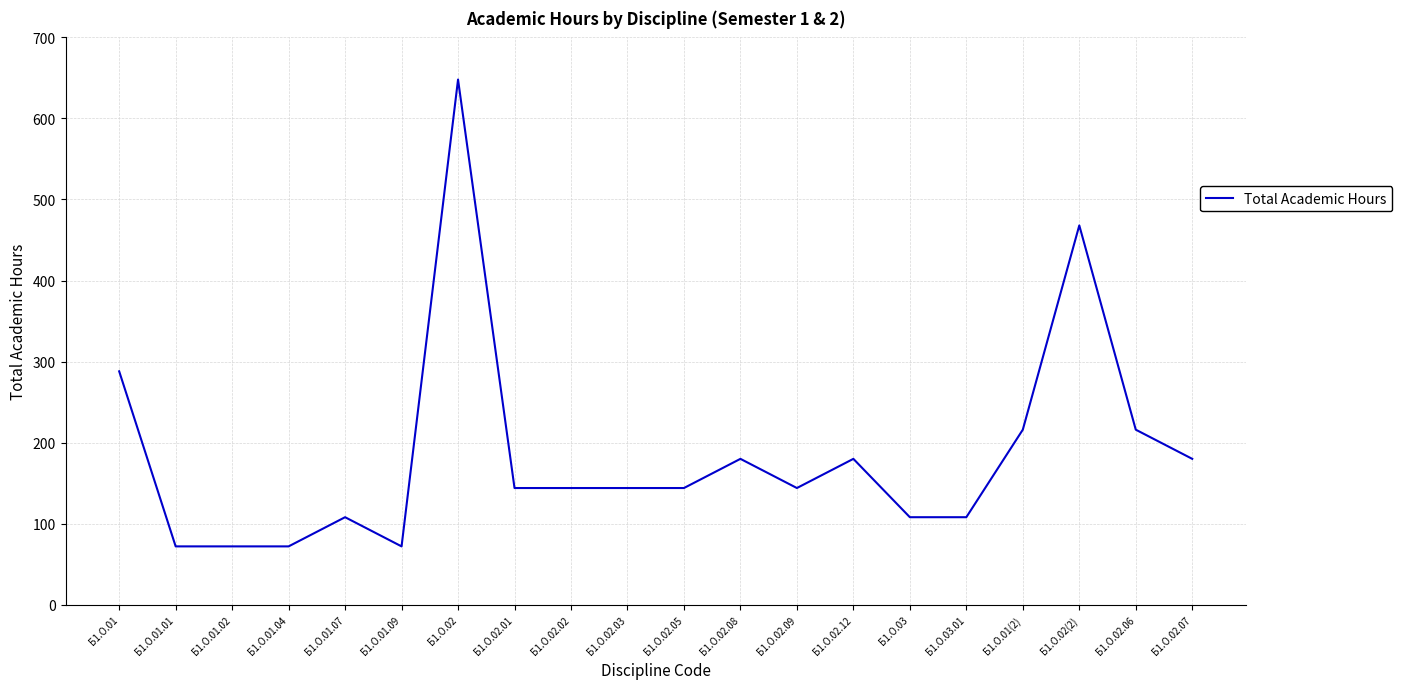

How many lines are shown in the chart?

1